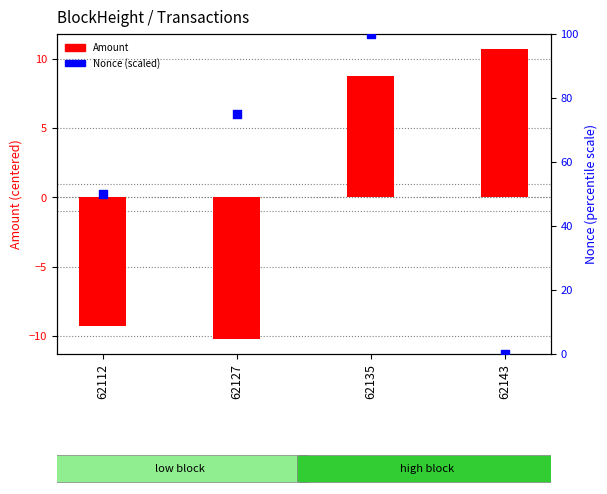

Which series contains the lowest Y value?

Amount (centered)